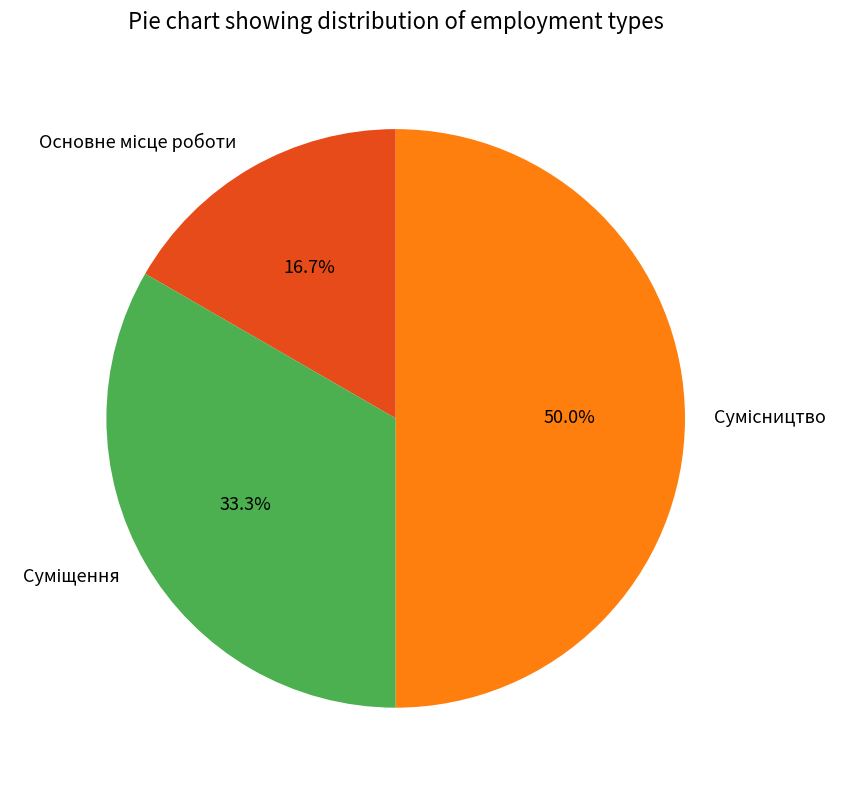

How many segments does this pie chart have?

3